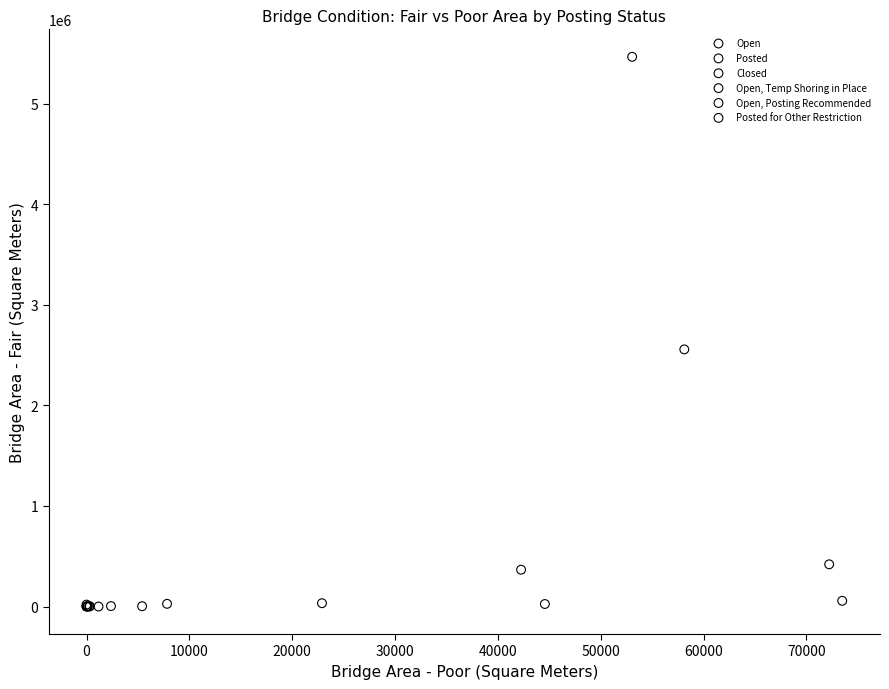

Which series reaches the maximum Y coordinate?

Open